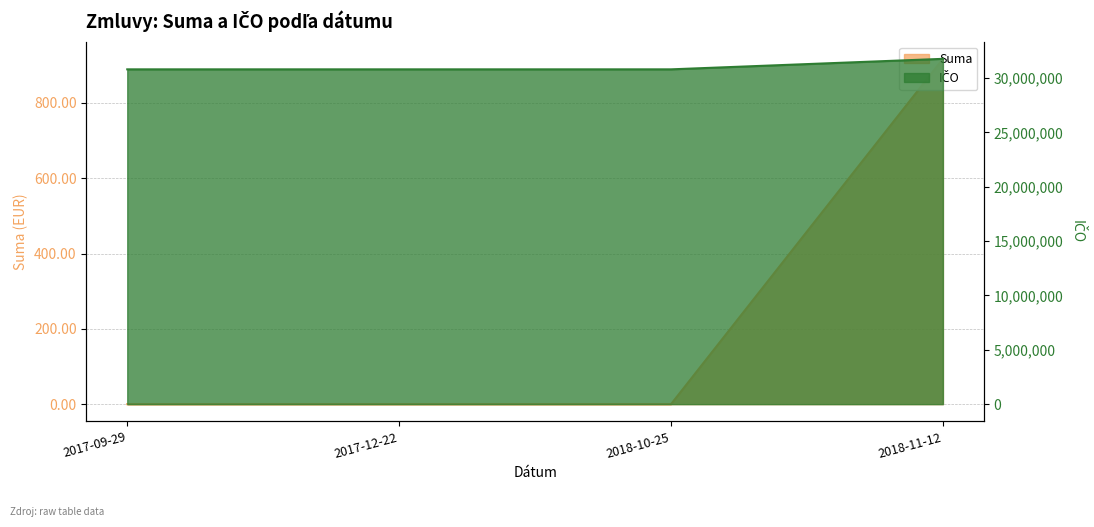

Rank the series by their maximum value, from highest to lowest.

ICO, Suma